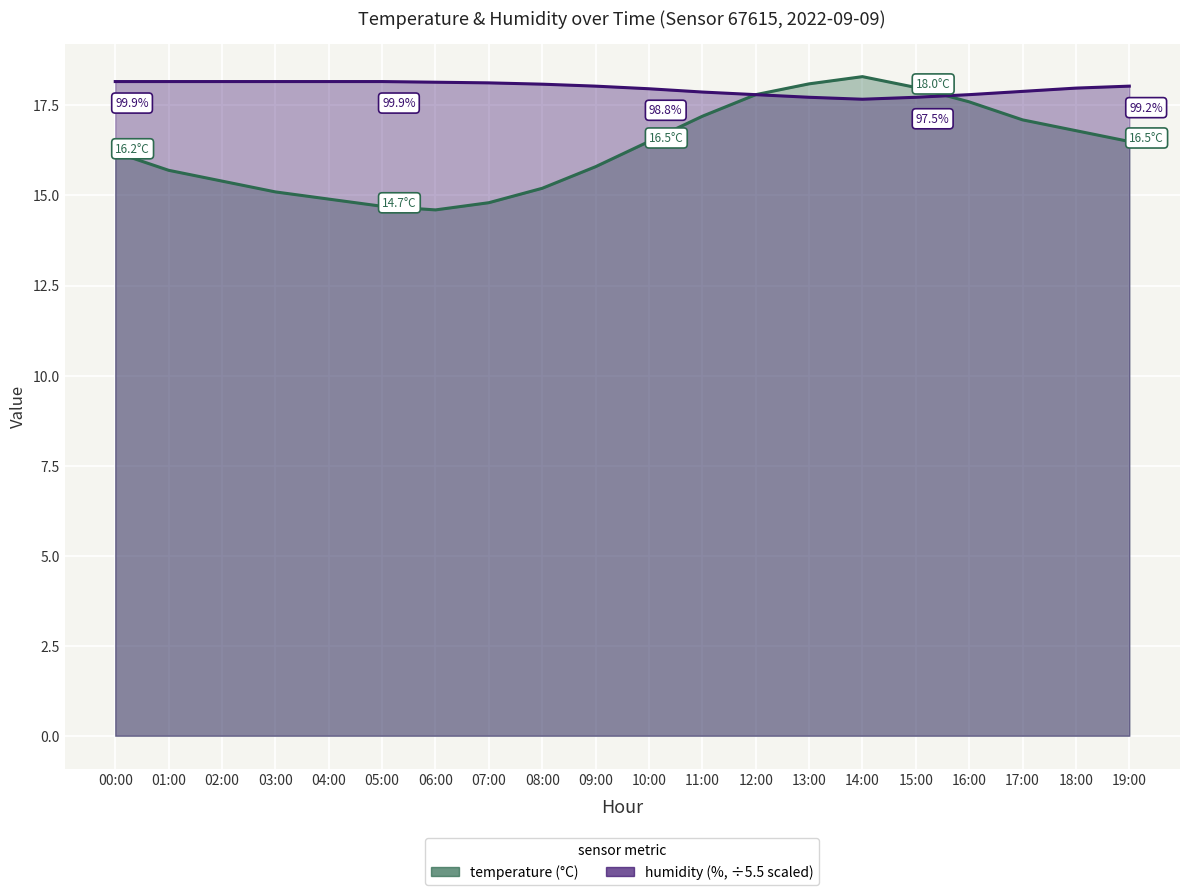

Where is temperature nearest to the value 16?

00:00